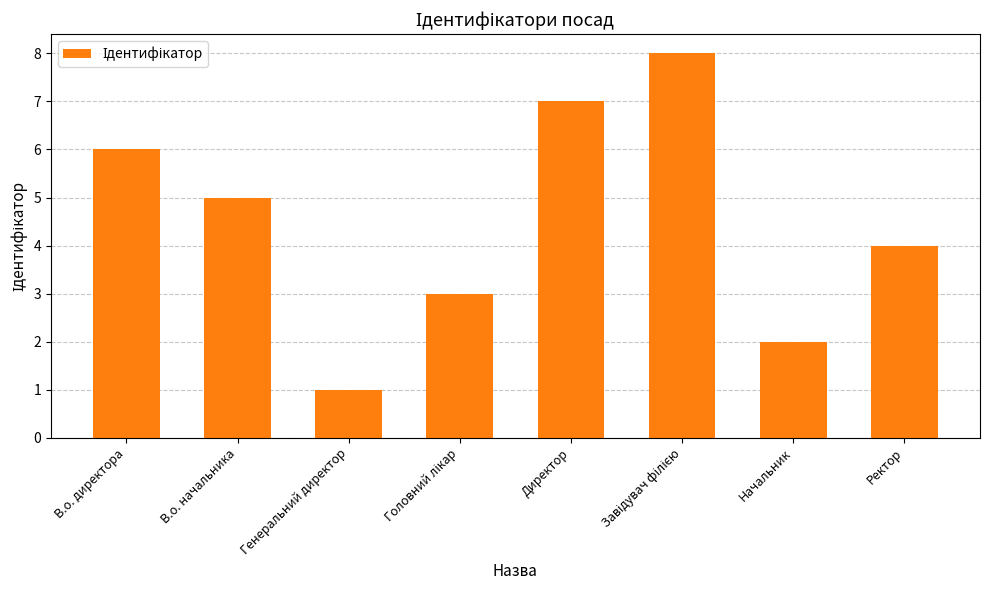

What is the change in value from В.о. директора to Директор?

+1